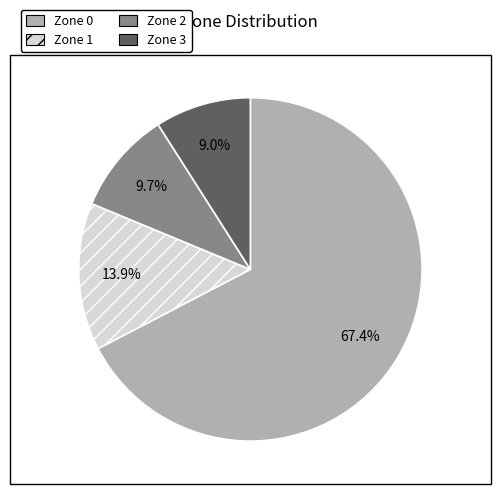

How many segments does this pie chart have?

4